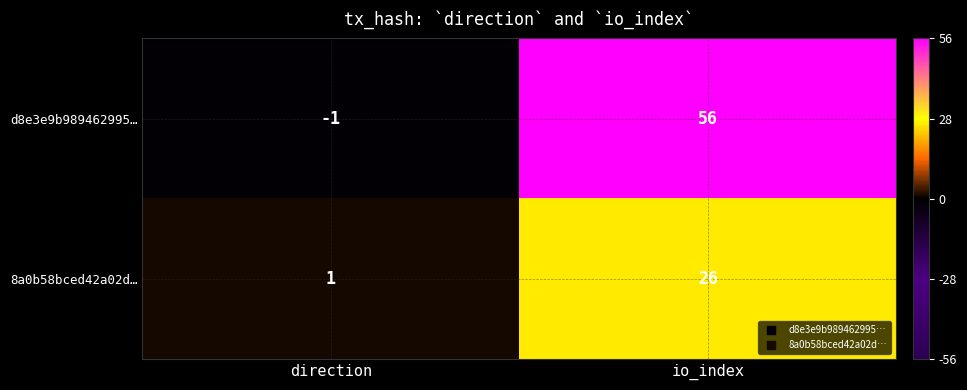

Reading left to right, transcribe all the data shown in this chart.

d8e3e9b989462995…: -1	56
8a0b58bced42a02d…: 1	26